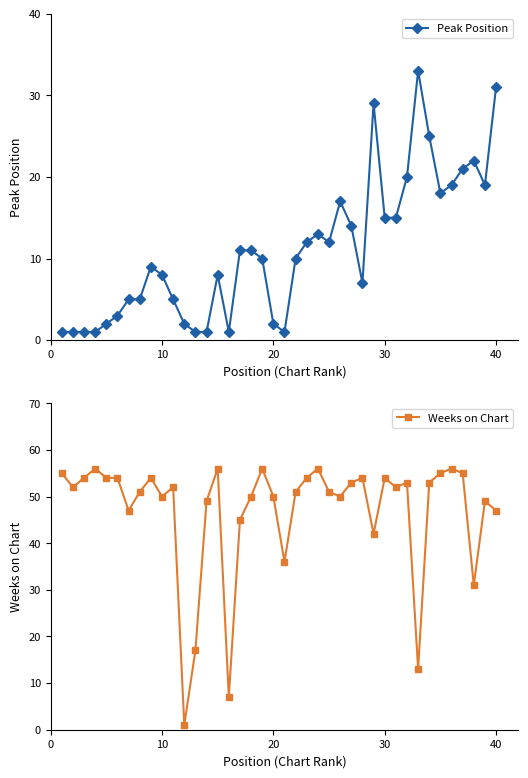

What is the sum of all Peak Position values?

441